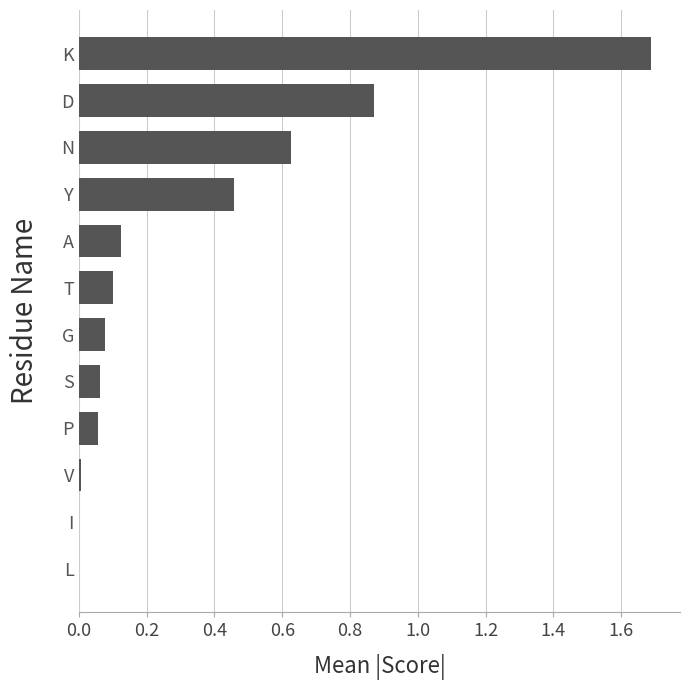

The value at G is 0.1. True or false?

True